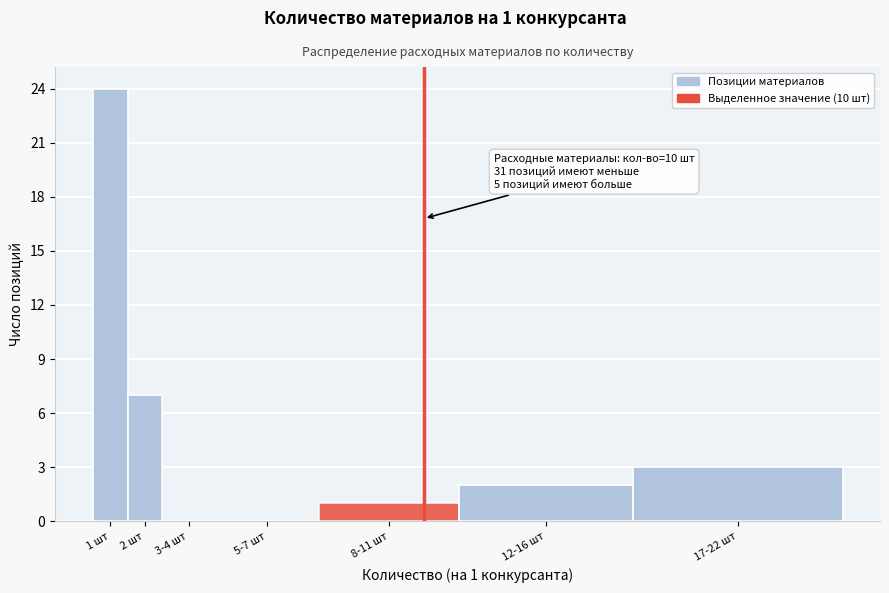

Reading left to right, what are all the values shown in this chart?

1 шт=24	2 шт=7	3-4 шт=0	5-7 шт=0	8-11 шт=1	12-16 шт=2	17-22 шт=3